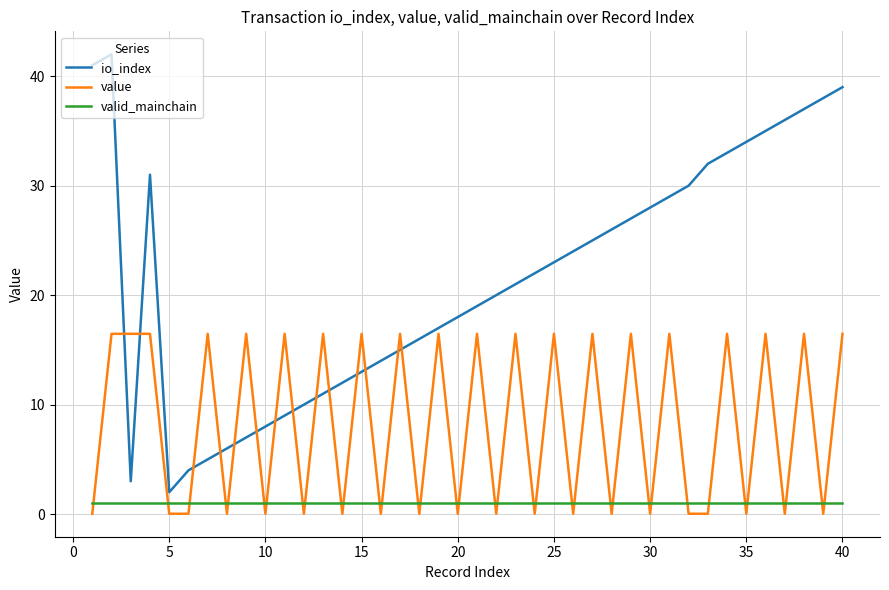

Which series ends up on top after the final intersection of value and valid_mainchain?

value